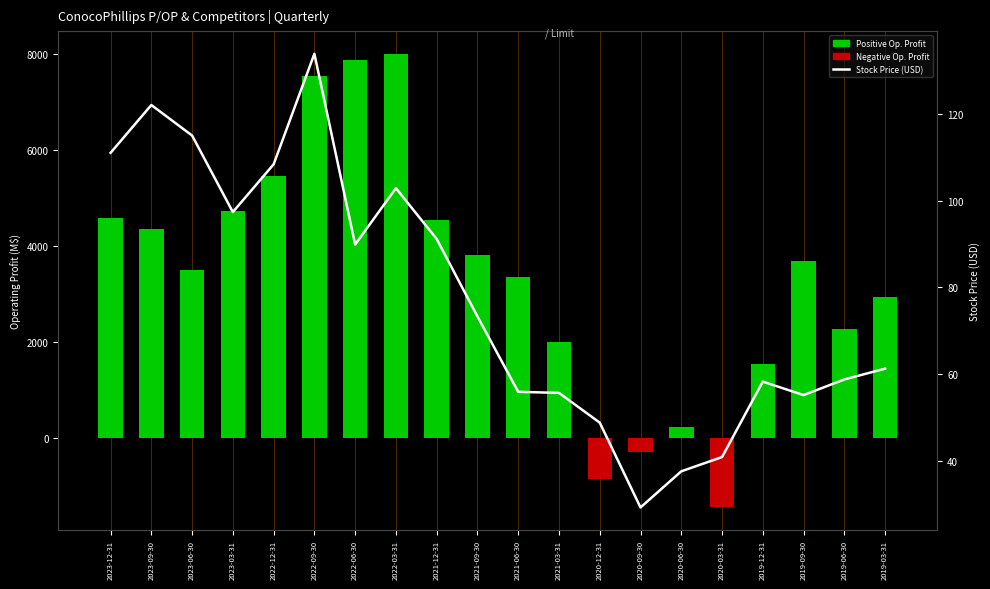

The value of Stock Price (USD) at 2021-06-30 is 56.0. True or false?

True